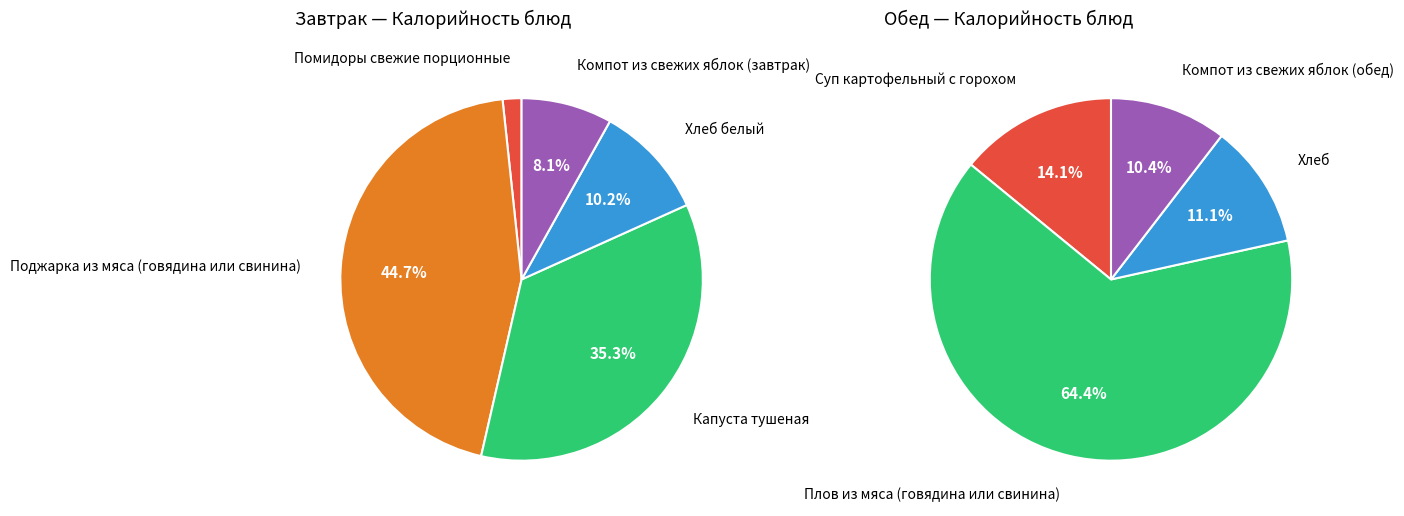

Does any single category account for the majority?

No